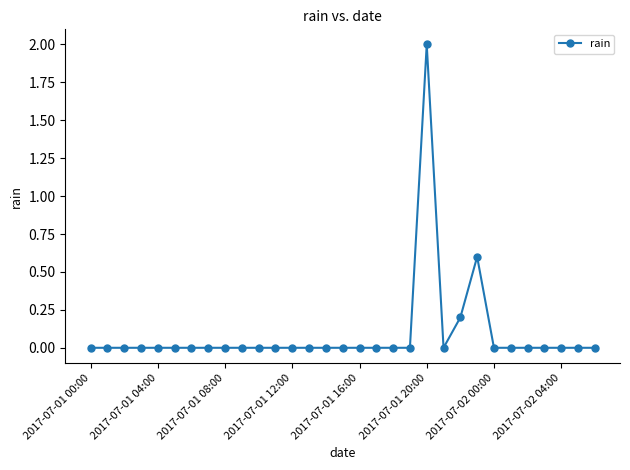

What is the greatest value displayed?

2.0